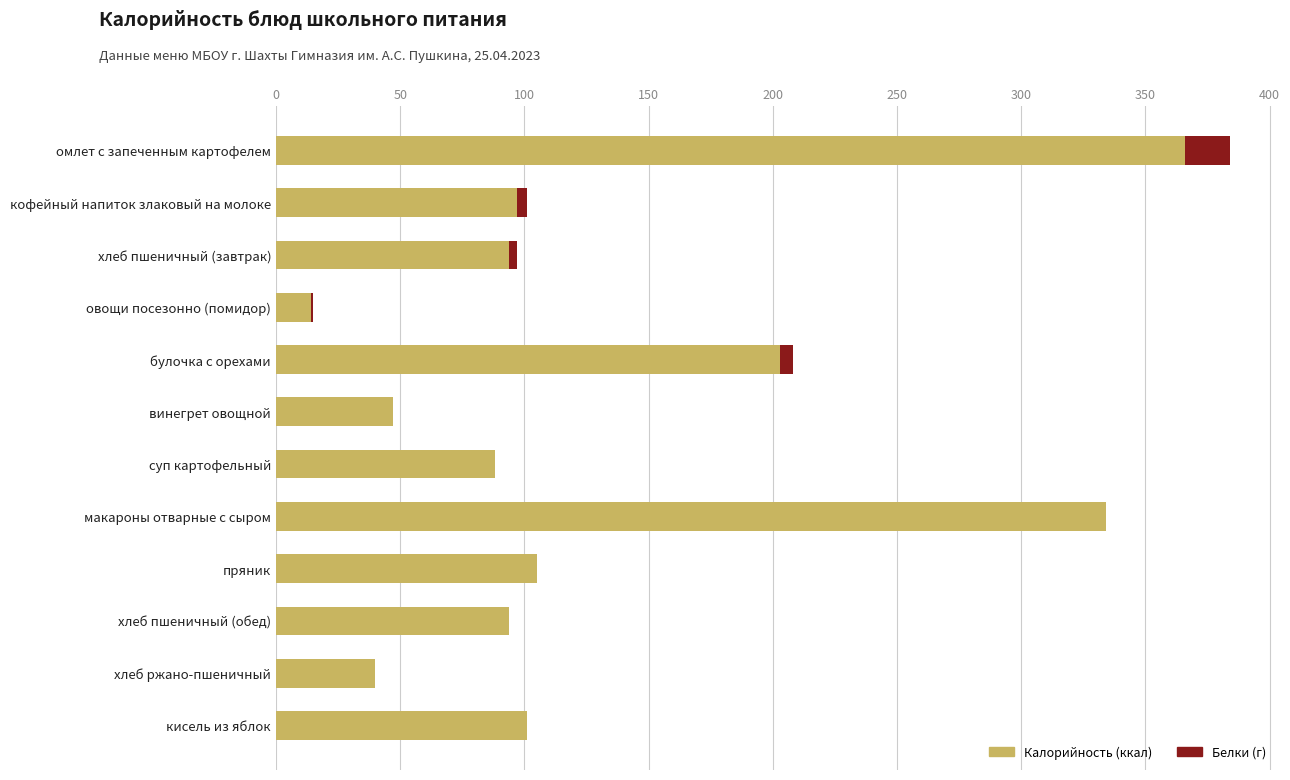

At which category is the sum across all series the highest?

омлет с запеченным картофелем